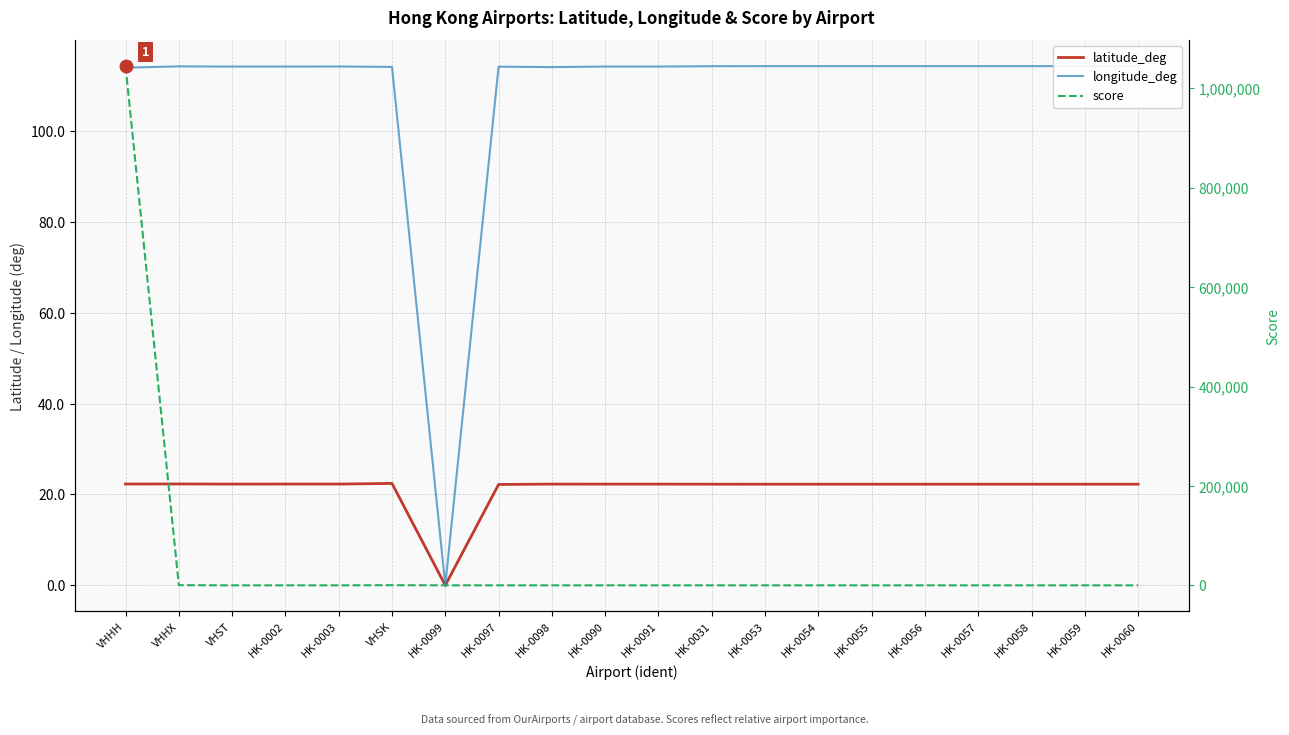

Is the value of longitude_deg at HK-0057 greater than the value of score at HK-0002?

Yes